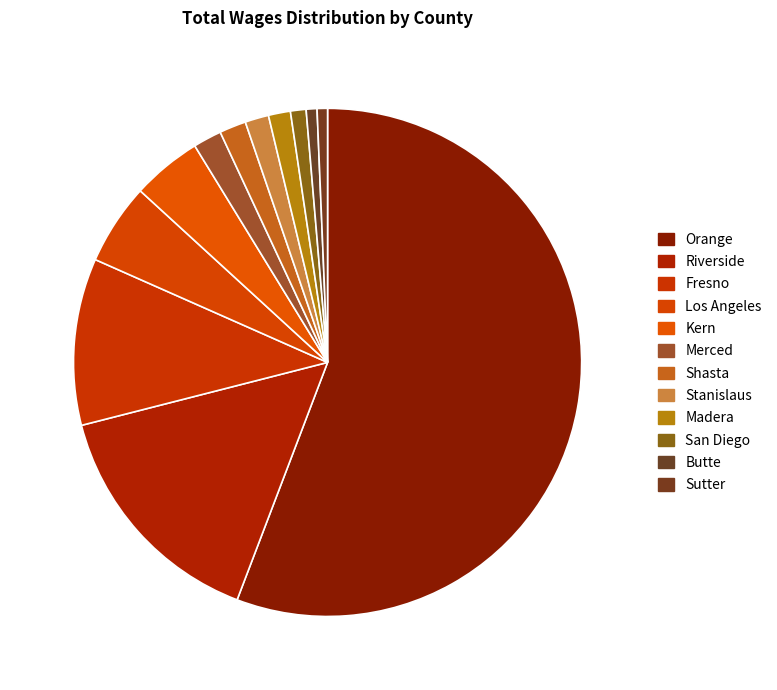

How many segments does this pie chart have?

12